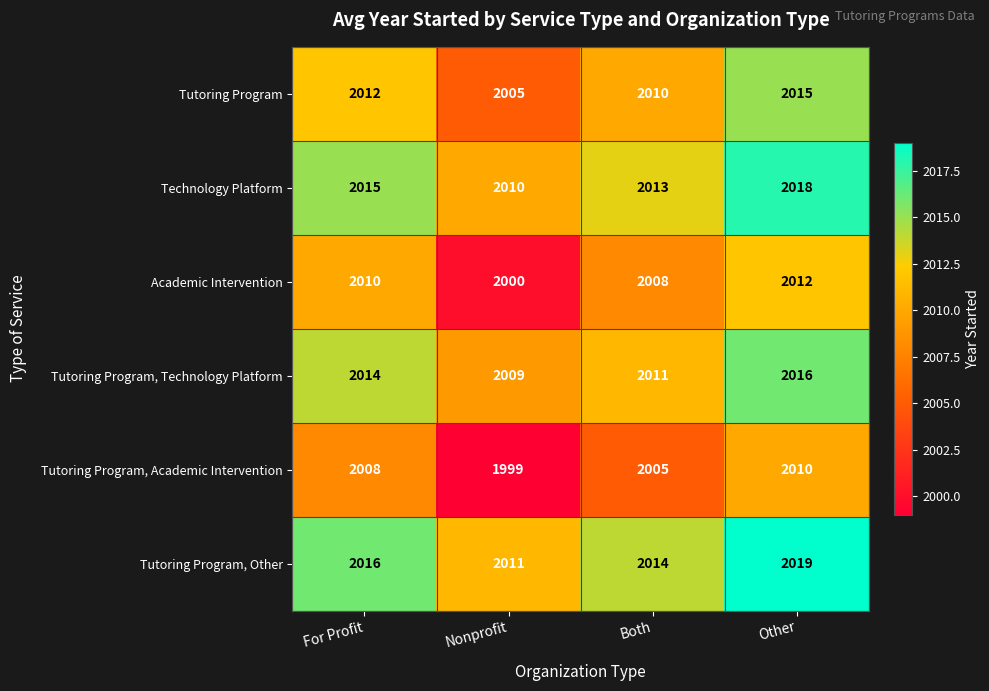

How many series are shown in this chart?

6